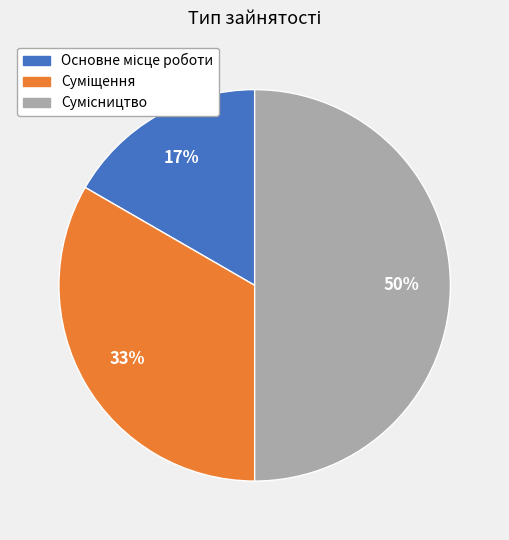

To the nearest percent, what is the difference between the largest and smallest slice percentages?

33%